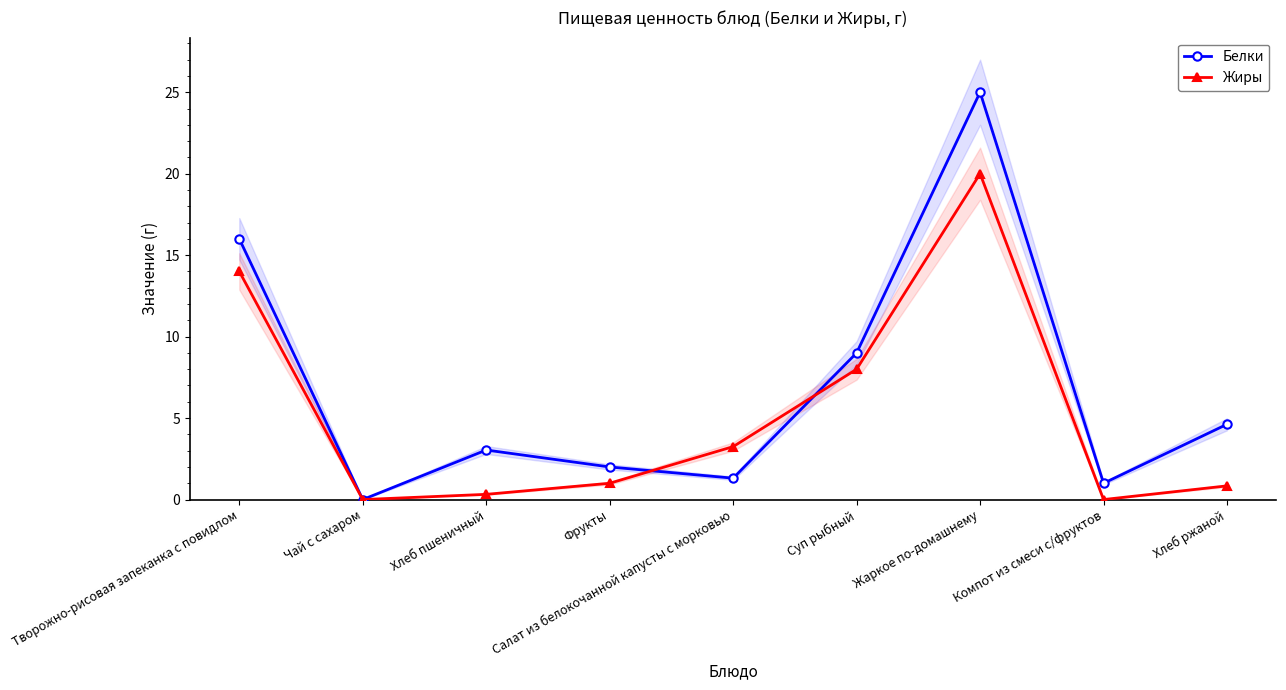

True or false: Жиры has more than 1 interior local peaks.

False